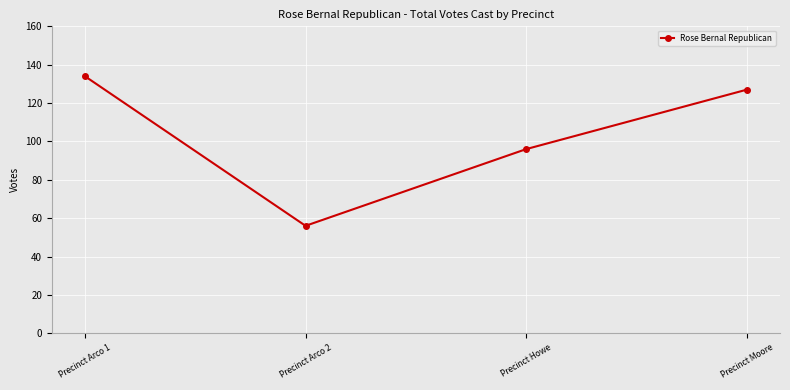

Count the number of categories in the chart.

4